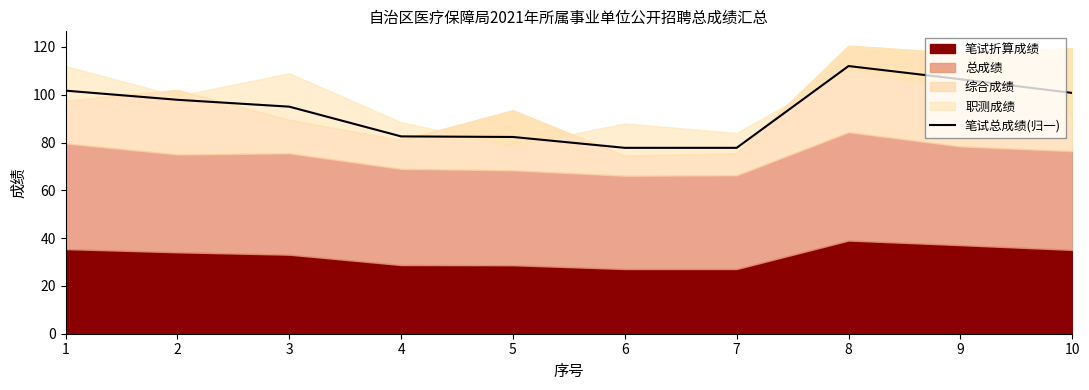

True or false: 笔试总成绩(归一) has a value of 27.9 at 3.

False